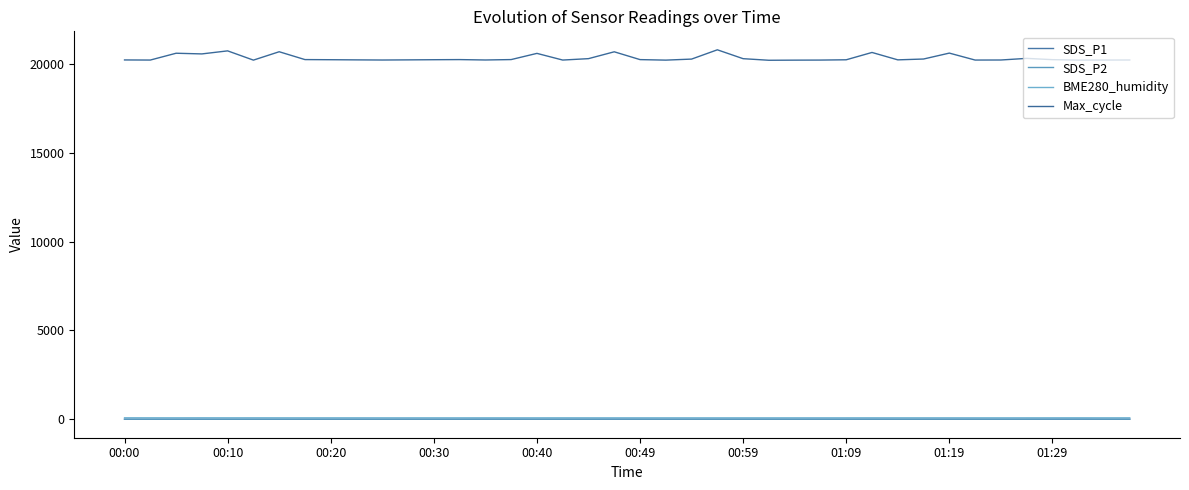

What is the difference between the maximum and minimum values in the Max_cycle series?

588.0